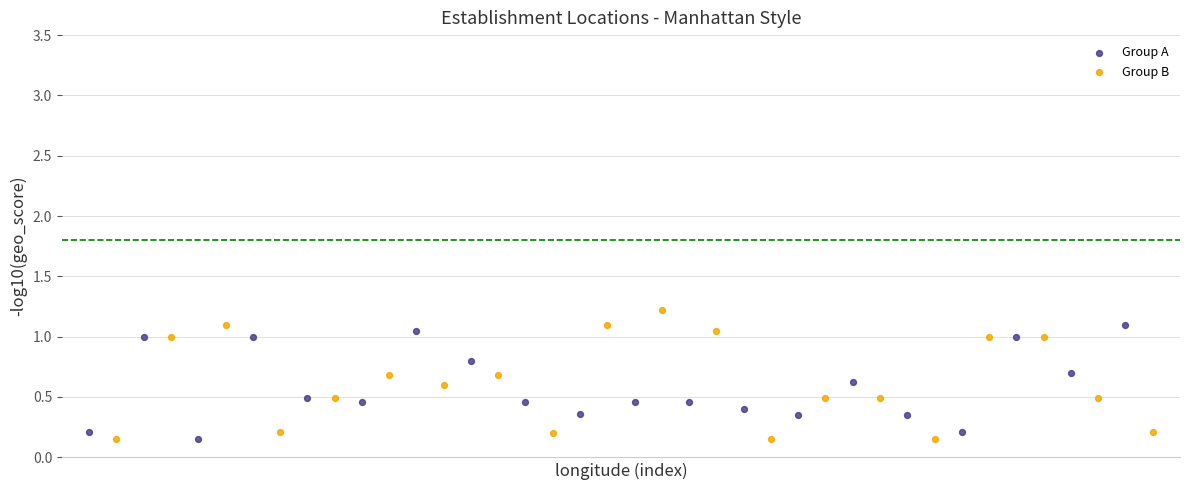

What are all the series names shown in the legend?

Group A, Group B